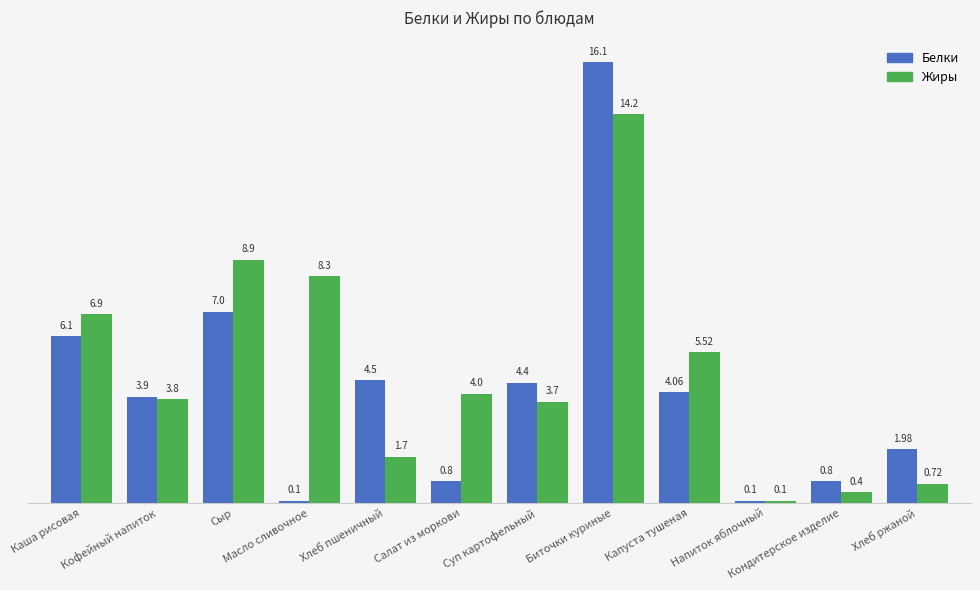

What is the minimum value shown in the chart?

0.1